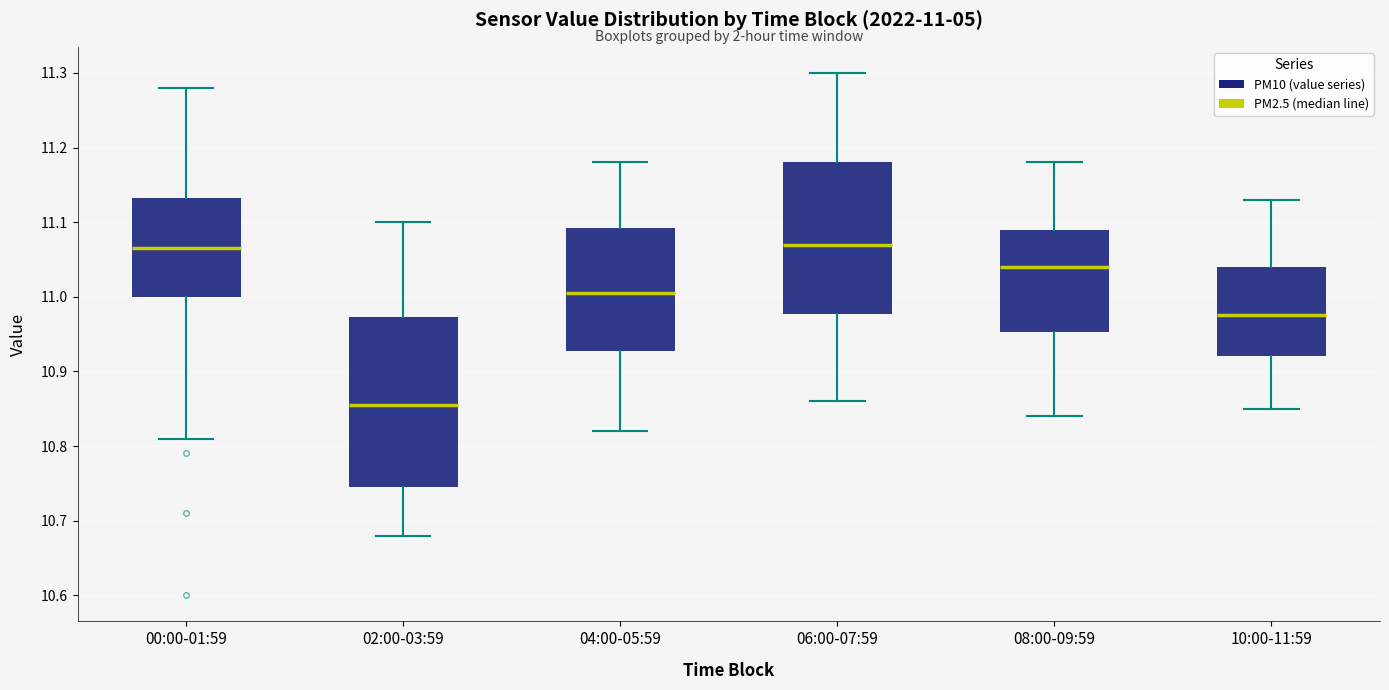

Comparing the boxes themselves (not the whiskers), which one is the tallest?

02:00-03:59